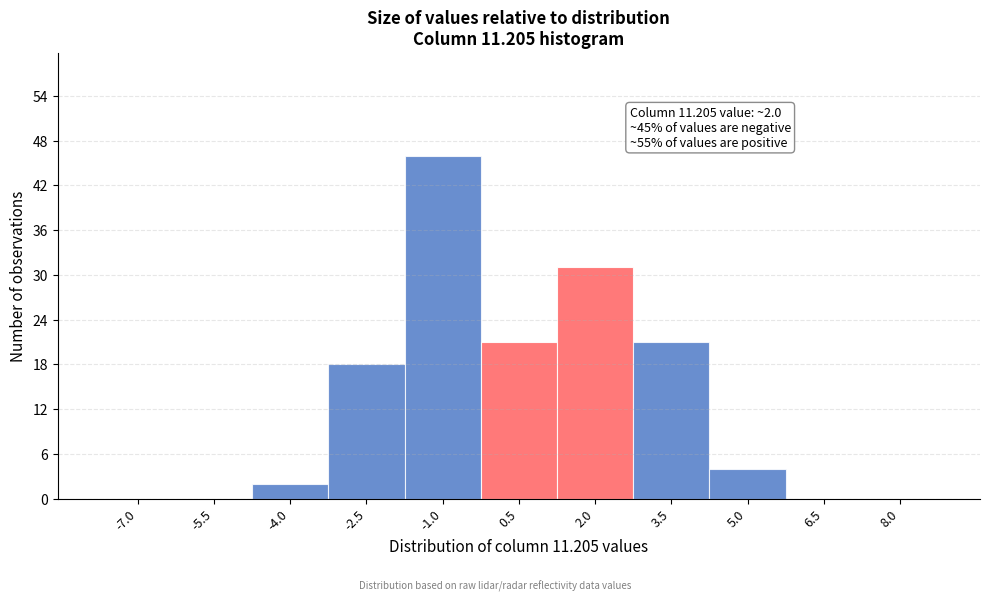

Reading left to right, extract all data points from this chart.

-7.0=0	-5.5=0	-4.0=2	-2.5=18	-1.0=46	0.5=21	2.0=31	3.5=21	5.0=4	6.5=0	8.0=0